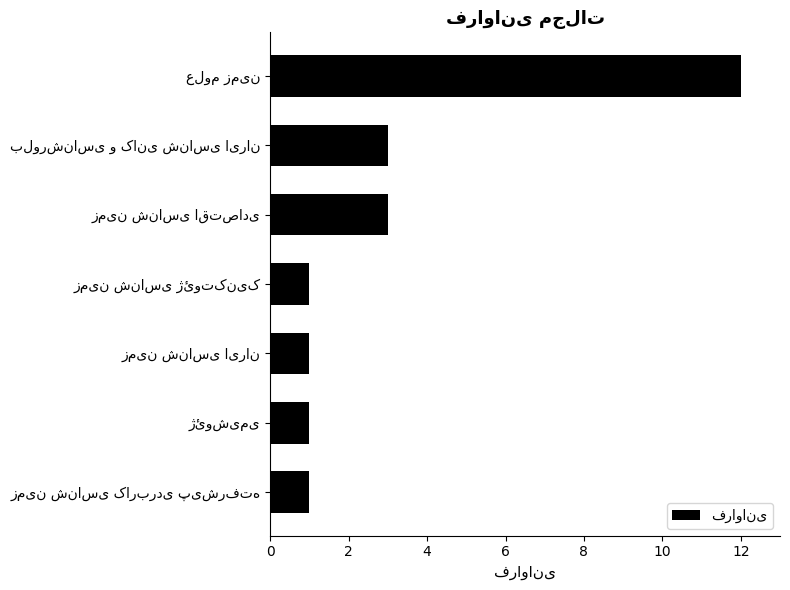

What is the value of the 6th bar from the top?

1